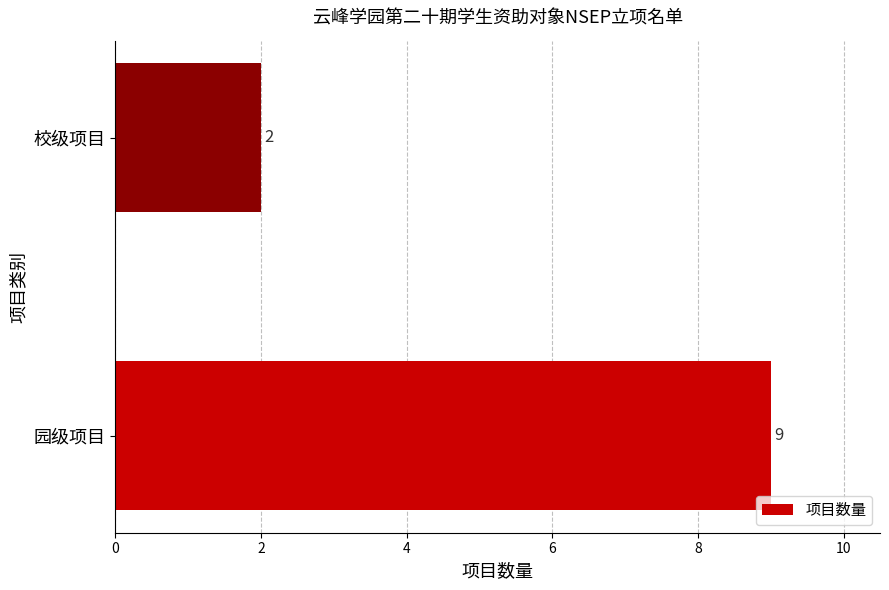

How many series are shown in this chart?

1